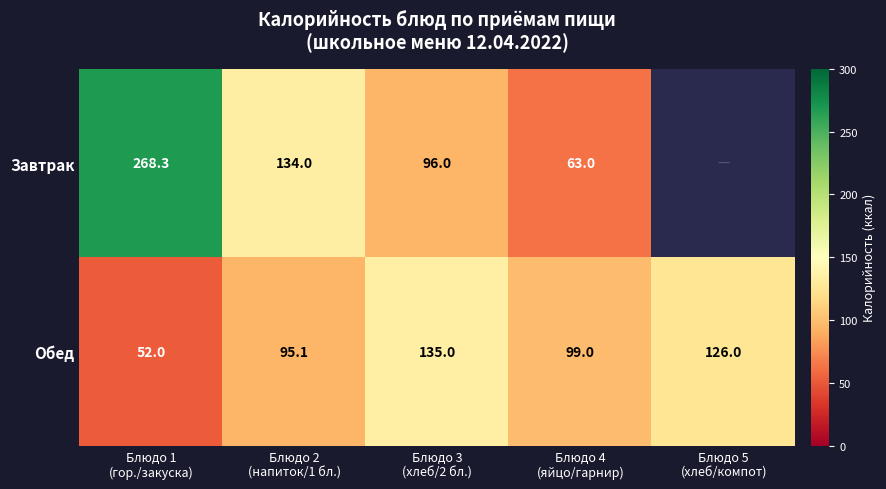

Between Блюдо 2
(напиток/1 бл.) and Блюдо 4
(яйцо/гарнир), which is larger?

Блюдо 2
(напиток/1 бл.)